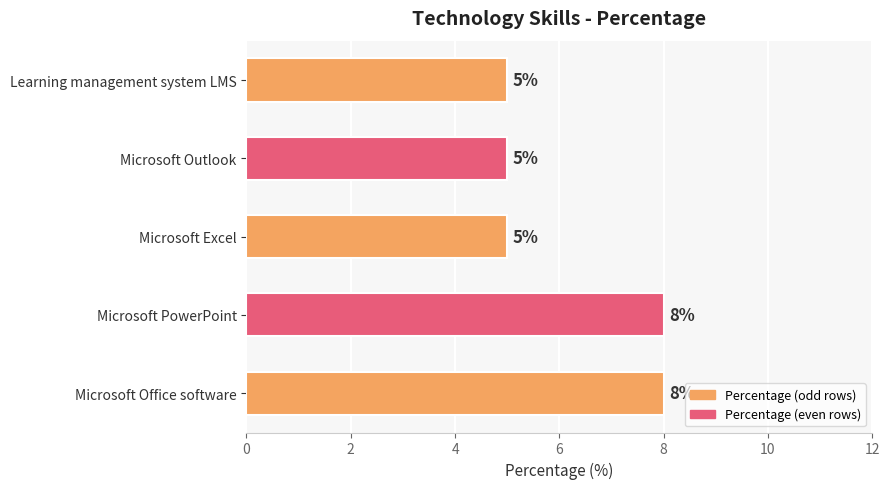

What is the difference between the maximum and second lowest values?

3